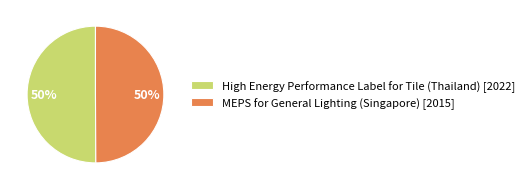

Approximately how many times larger is the value at MEPS for General Lighting (Singapore) [2015] compared to High Energy Performance Label for Tile (Thailand) [2022]?

1.0